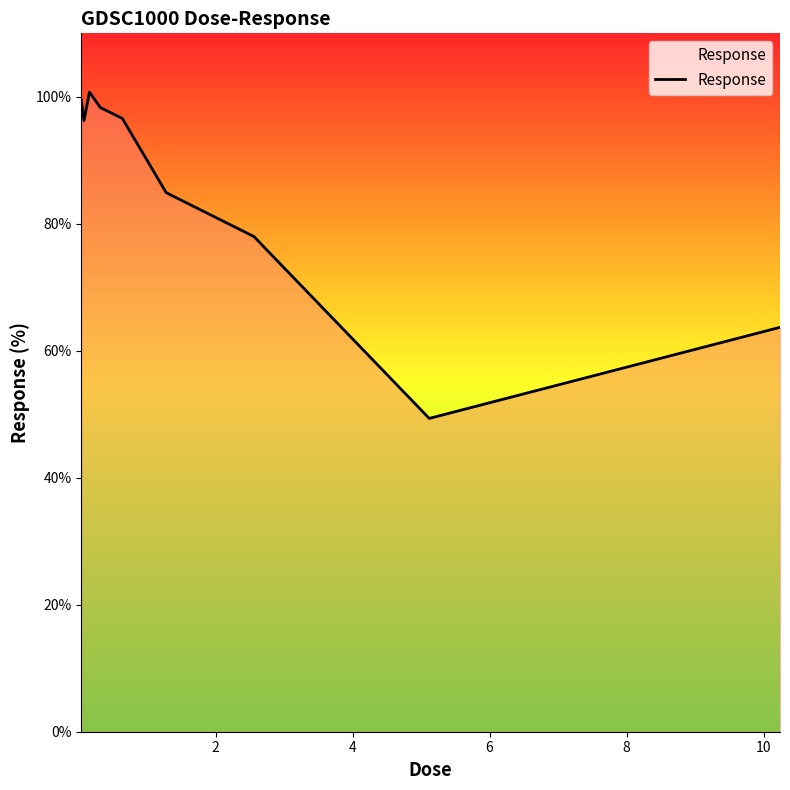

What is the average value?

85.3